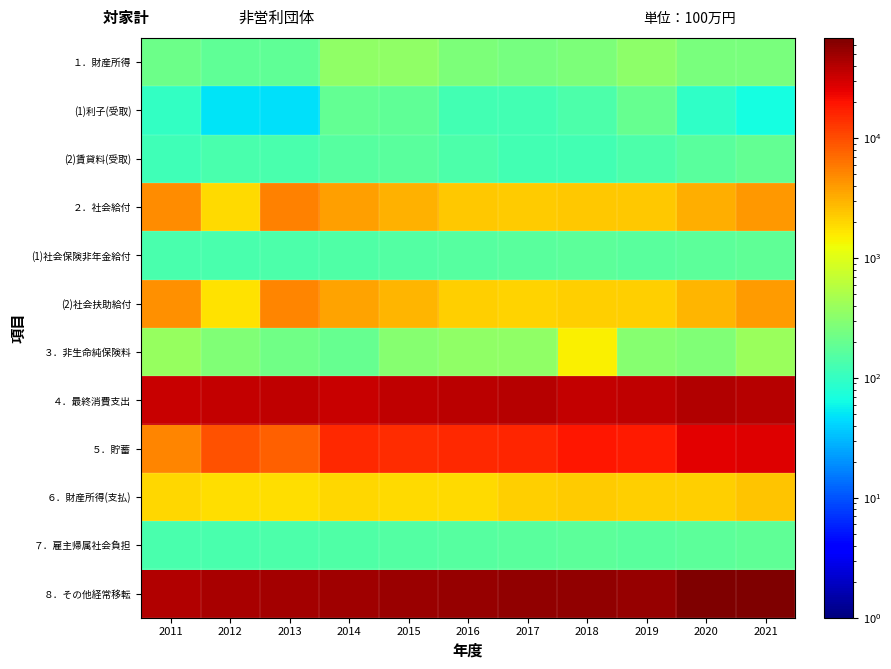

What is the total value across all series at 2012?

96579